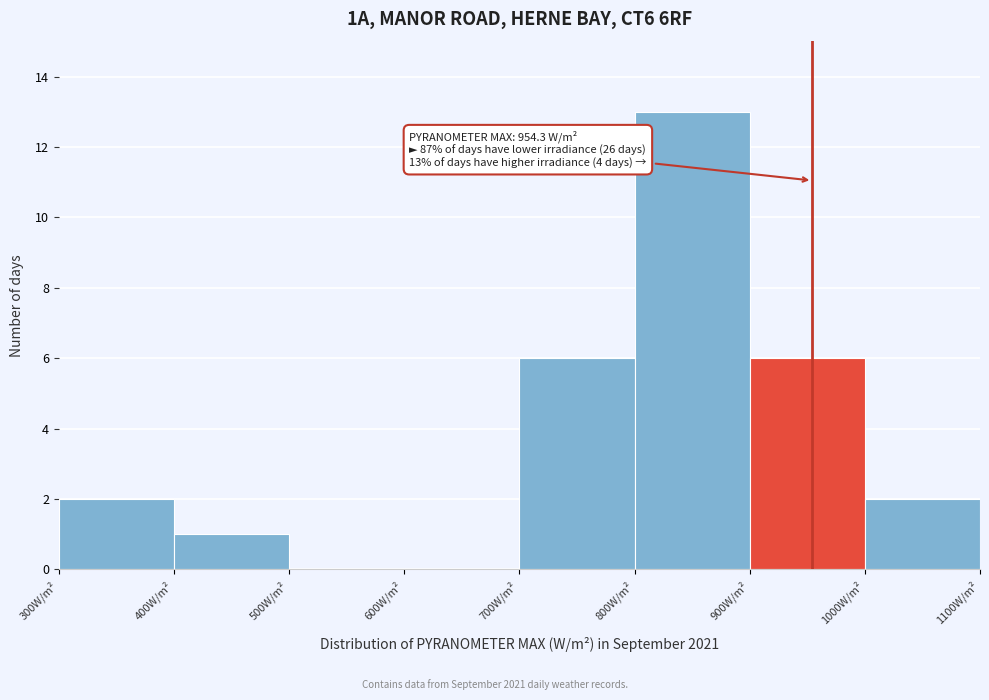

Over which range of the x-axis is the bar tallest?

800 to 900